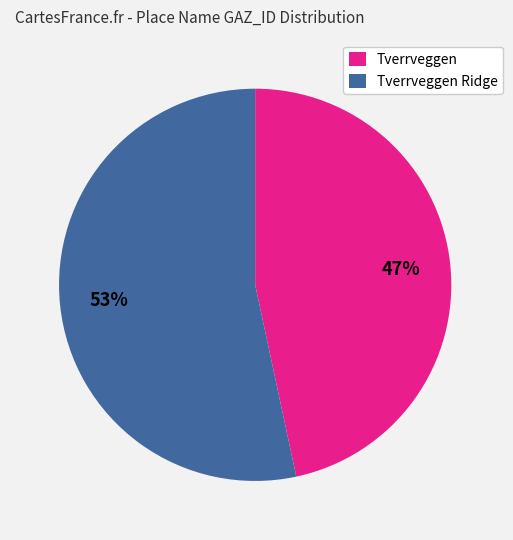

Which slice is the smallest?

Tverrveggen